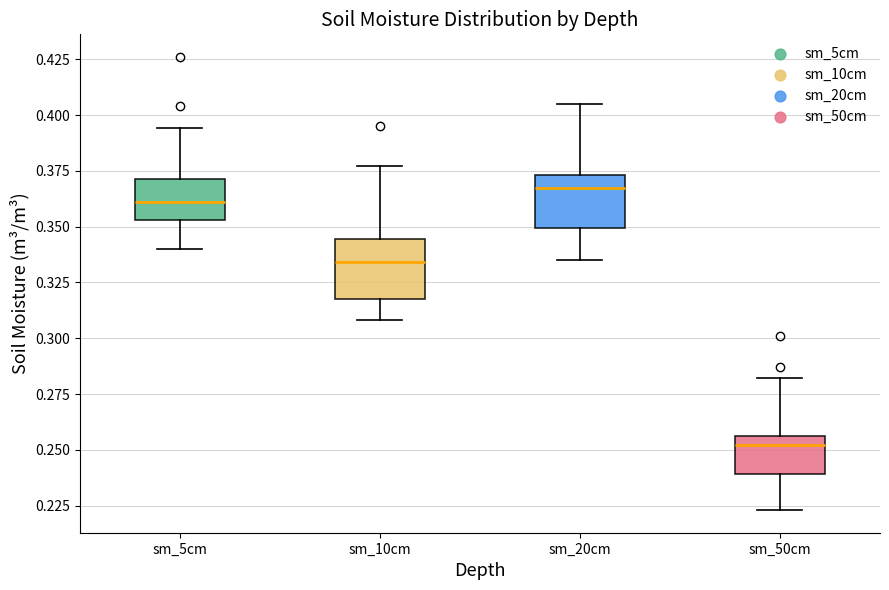

Where does the upper whisker of the box for sm_50cm end on the y-axis? The values are not printed on the chart, so give them approximately, as read against the axis.

0.280